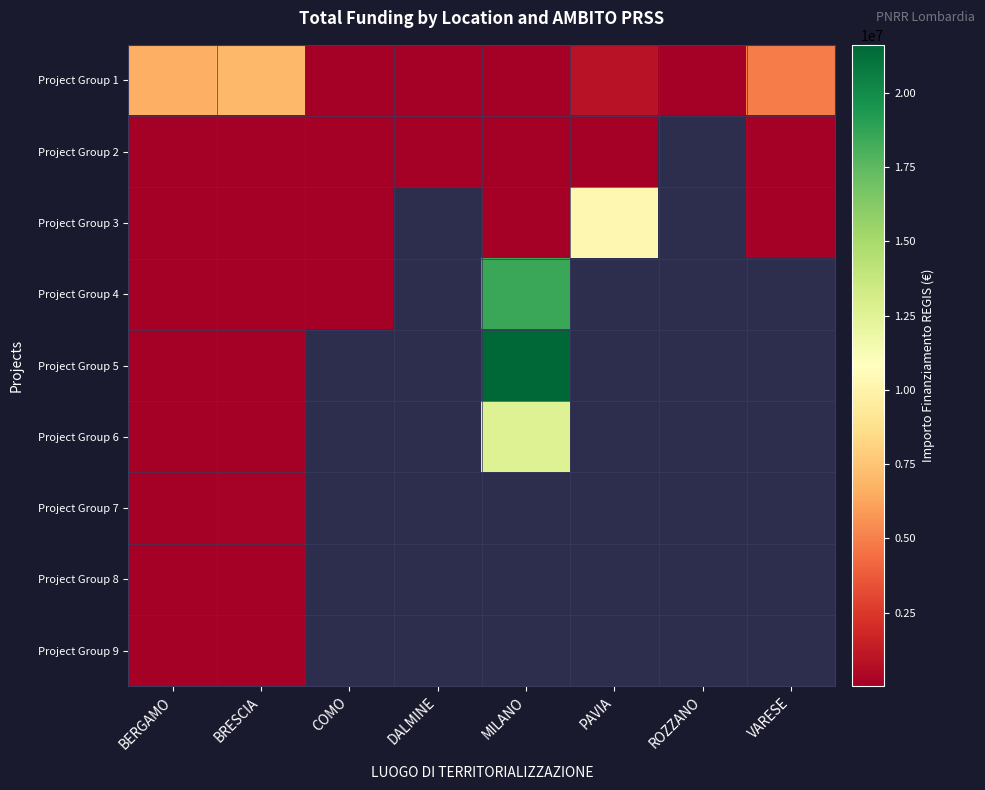

Is the value of Project Group 5 at ROZZANO greater than the value of Project Group 2 at BERGAMO?

No